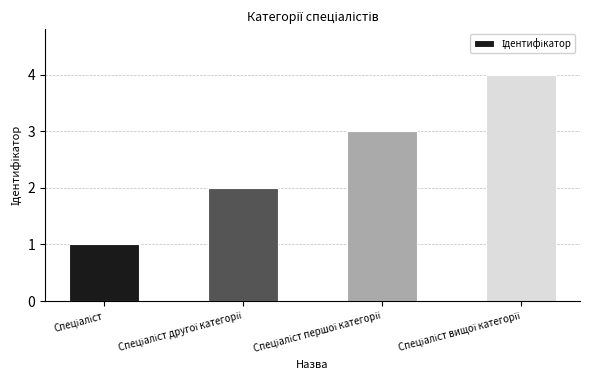

What is the greatest value displayed?

4